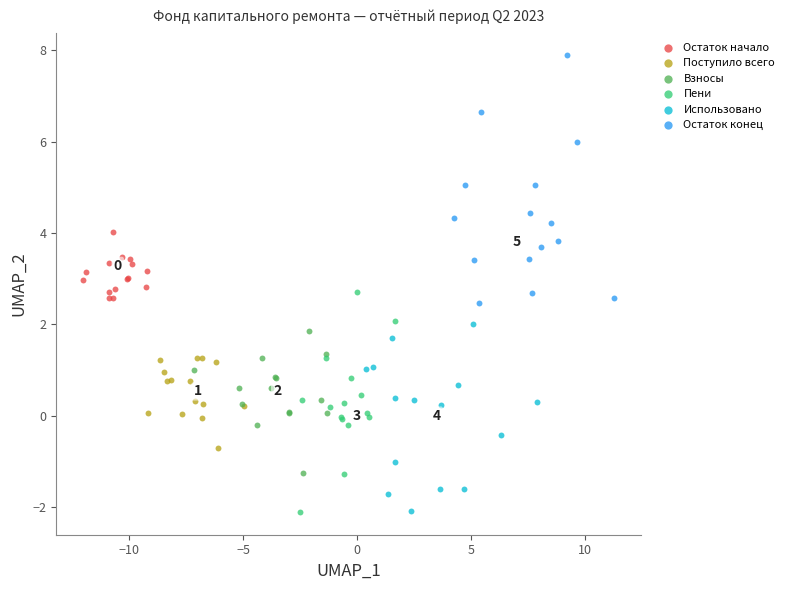

What are all the series names shown in the legend?

Остаток начало, Поступило всего, Взносы, Пени, Использовано, Остаток конец